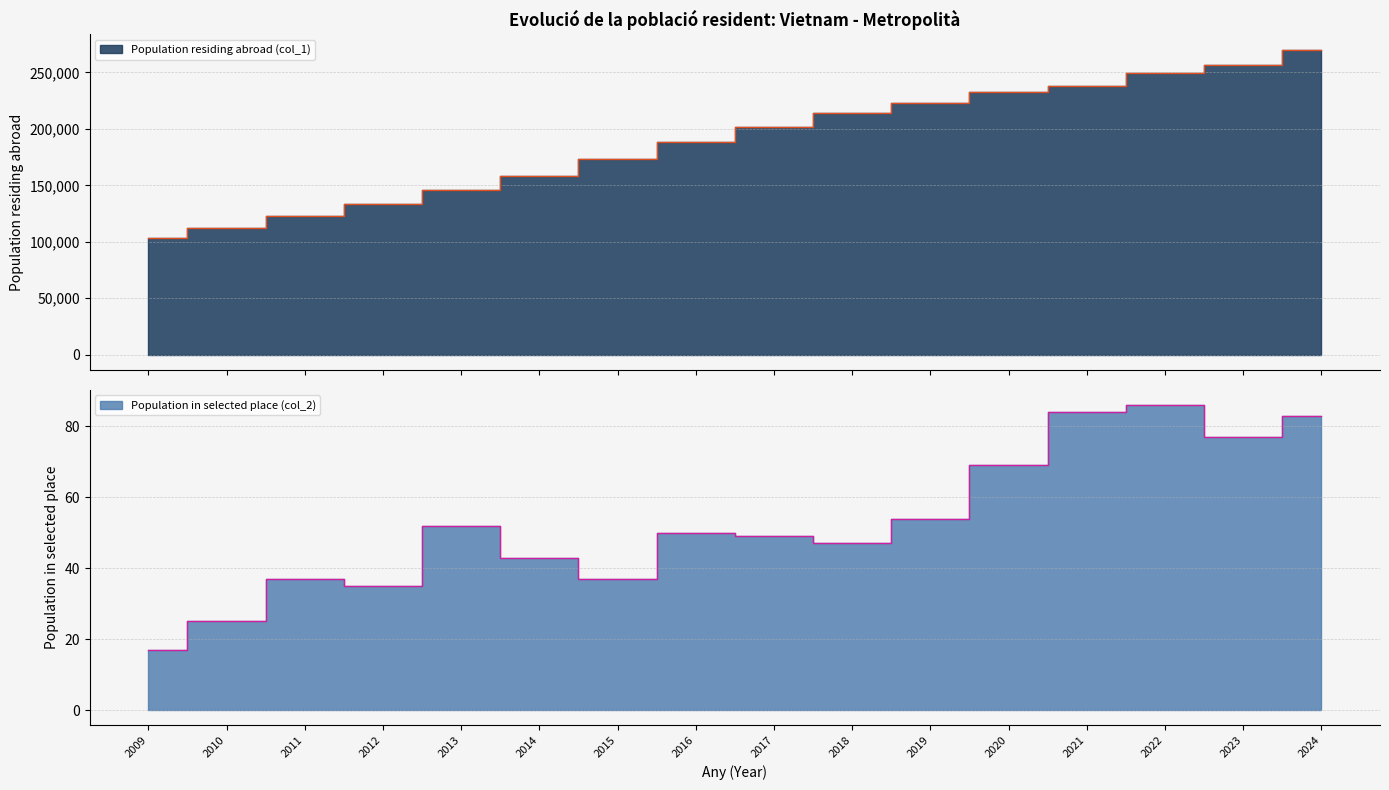

What is the difference between the second highest and minimum values in the Population residing abroad (col_1) series?

153364